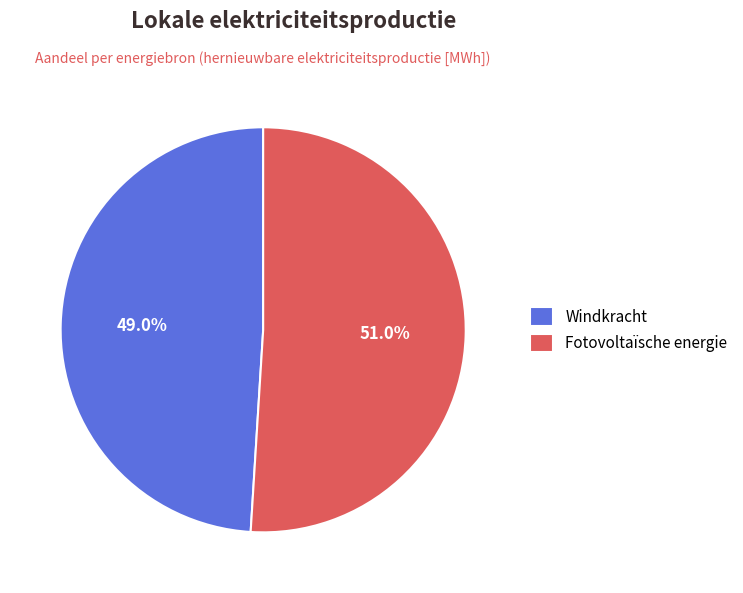

Is it true that Fotovoltaïsche energie is 51% of the pie?

True